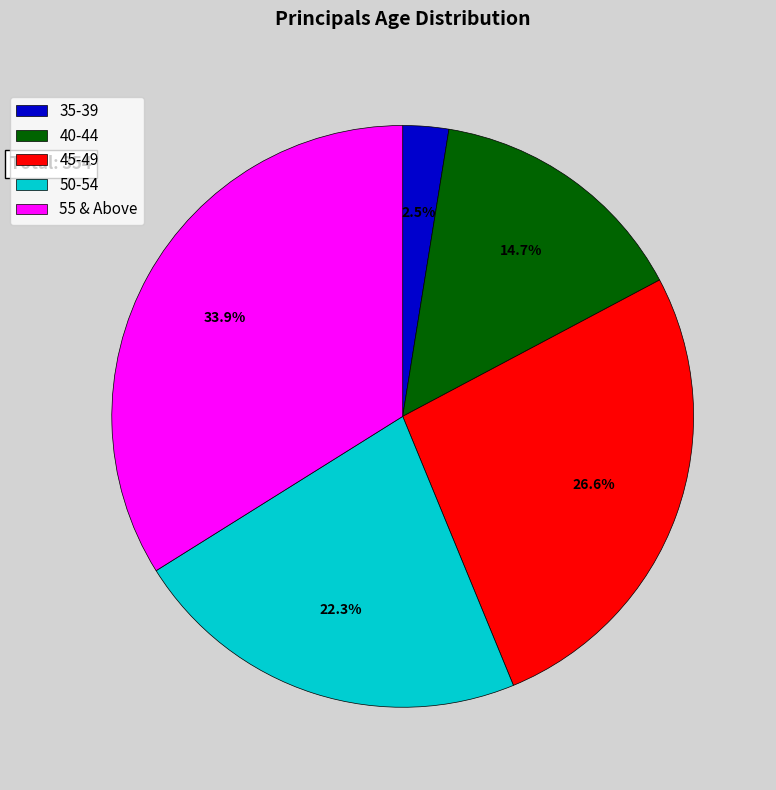

Between 35-39 and 40-44, which is larger?

40-44